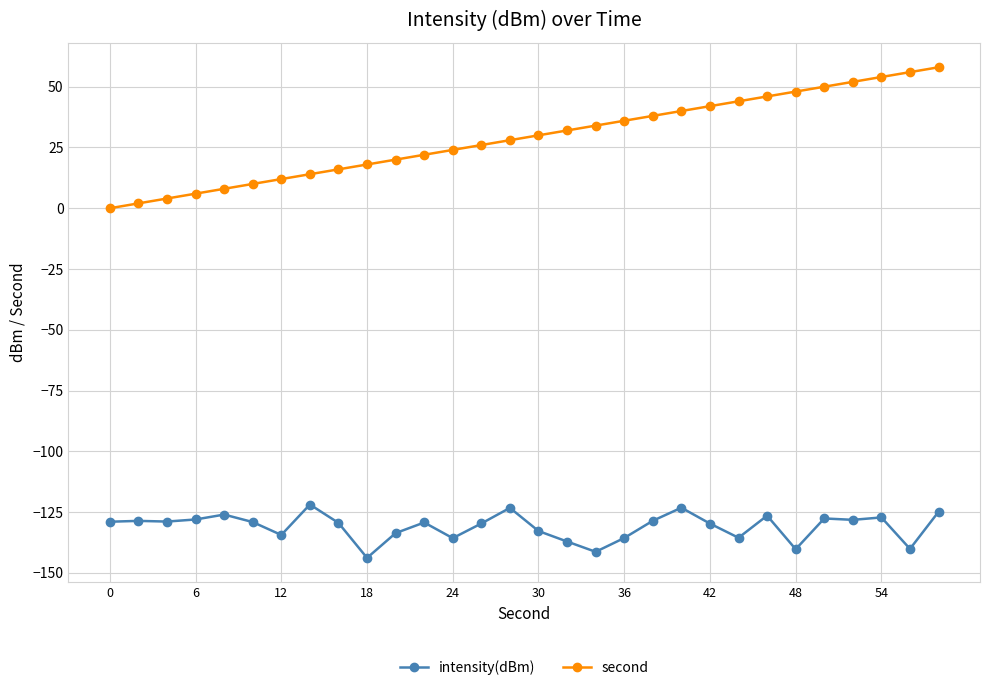

True or false: intensity(dBm) and second intersect in this chart.

False